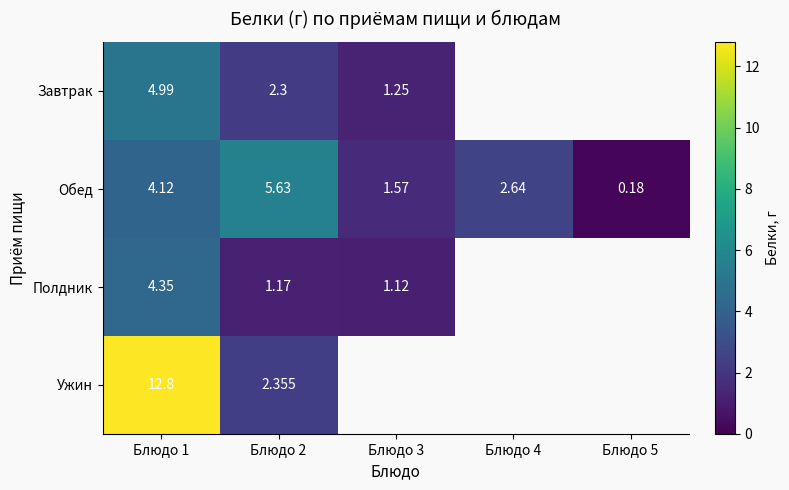

Is the value of Полдник at Блюдо 1 greater than the value of Завтрак at Блюдо 3?

Yes